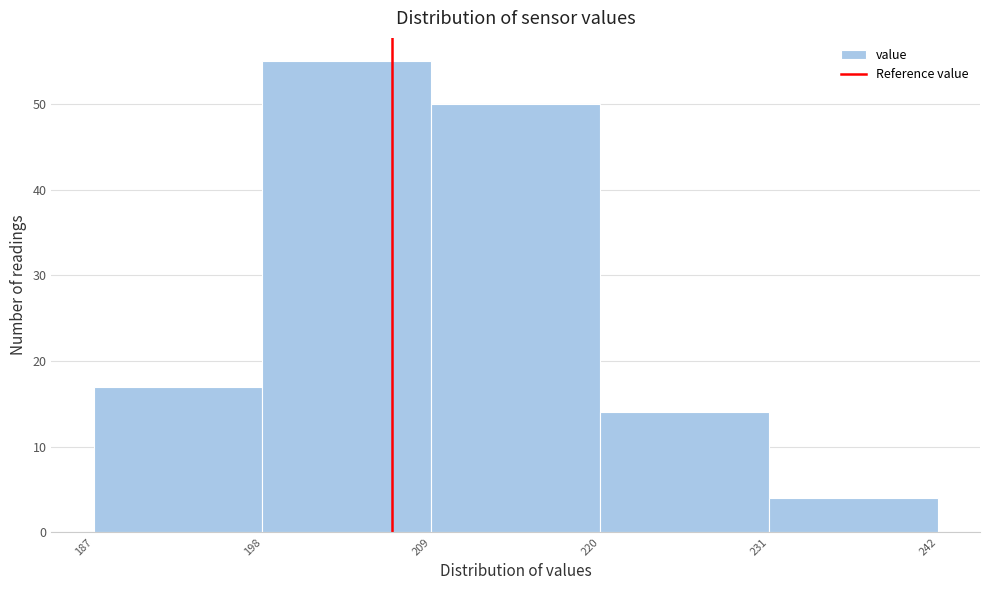

Reading left to right, list every bar in this chart as the range it spans on the x-axis followed by its height. The values are not printed on the chart, so give them approximately, as read against the axis.

187 to 198: 17
198 to 209: 55
209 to 220: 50
220 to 231: 14
231 to 242: 4